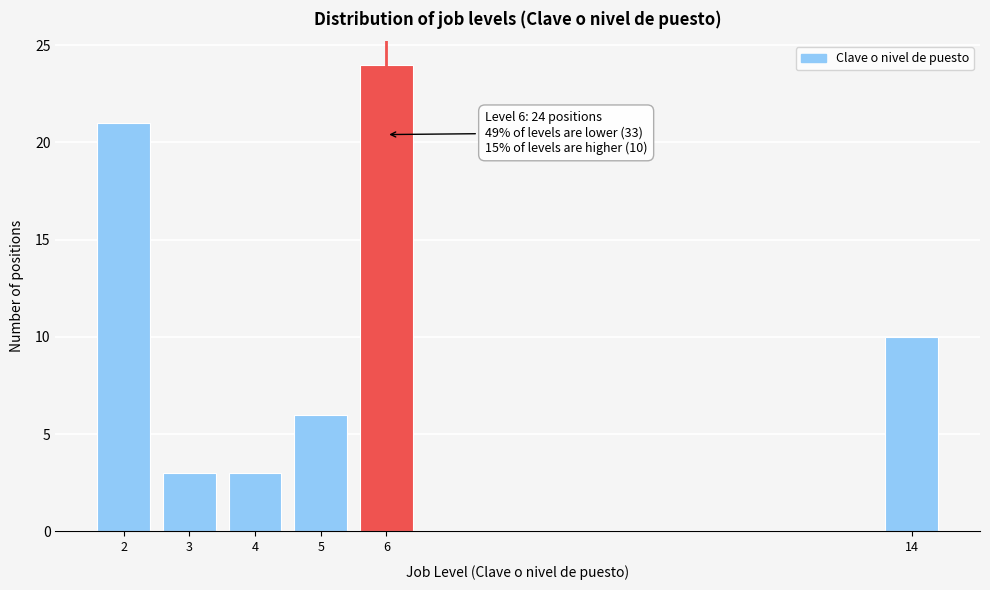

Reading left to right, transcribe all the data shown in this chart.

21	3	3	6	24	10